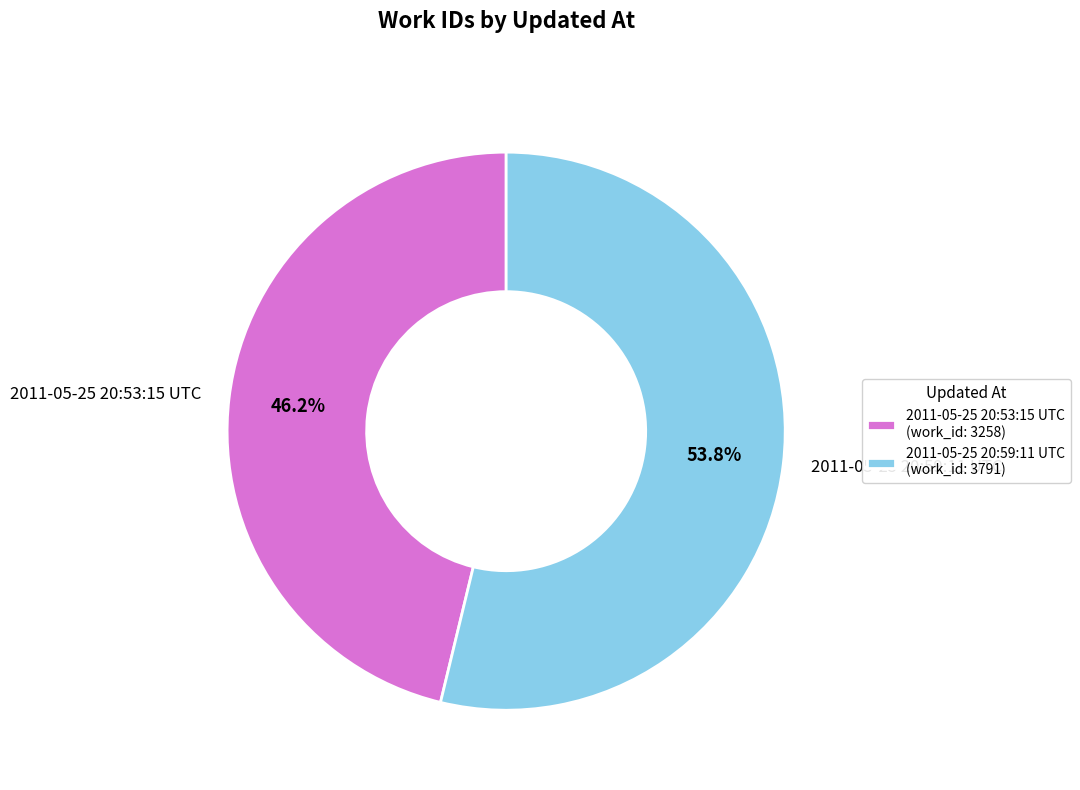

Count the number of slices in the pie.

2